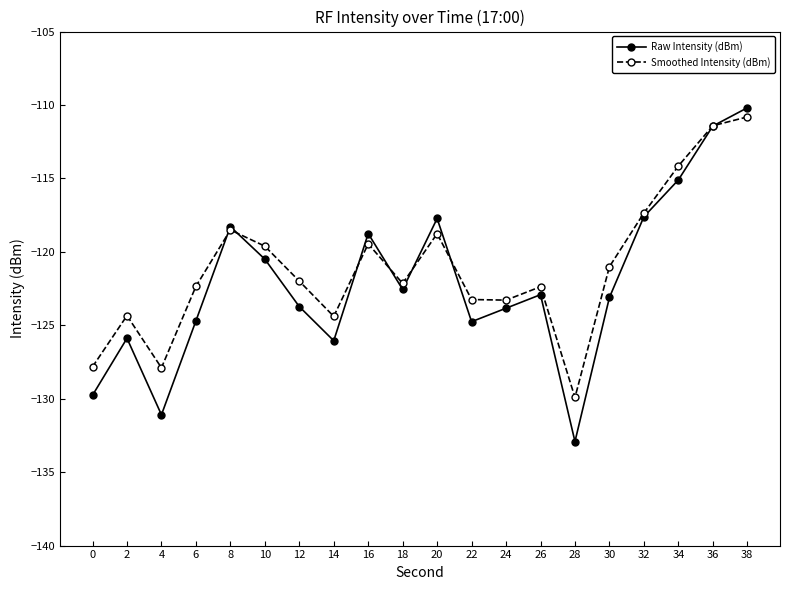

Does the chart have visible grid lines?

No